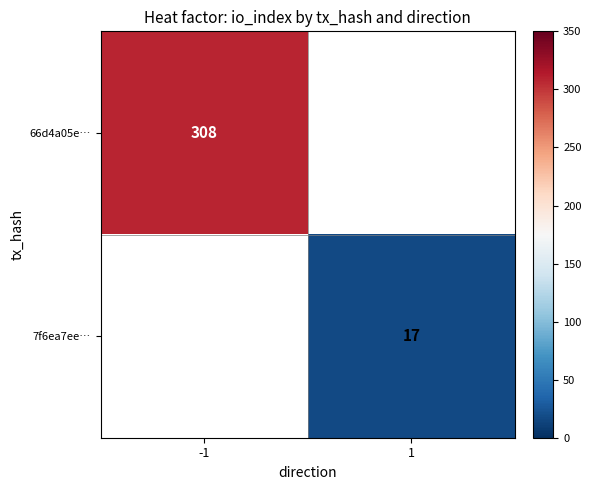

Which has a higher value, 1 or -1?

-1